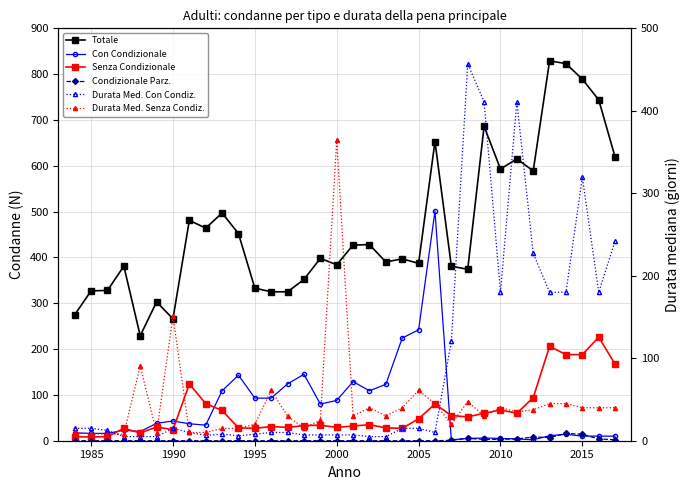

At how many categories does at least one series exceed 594?

8